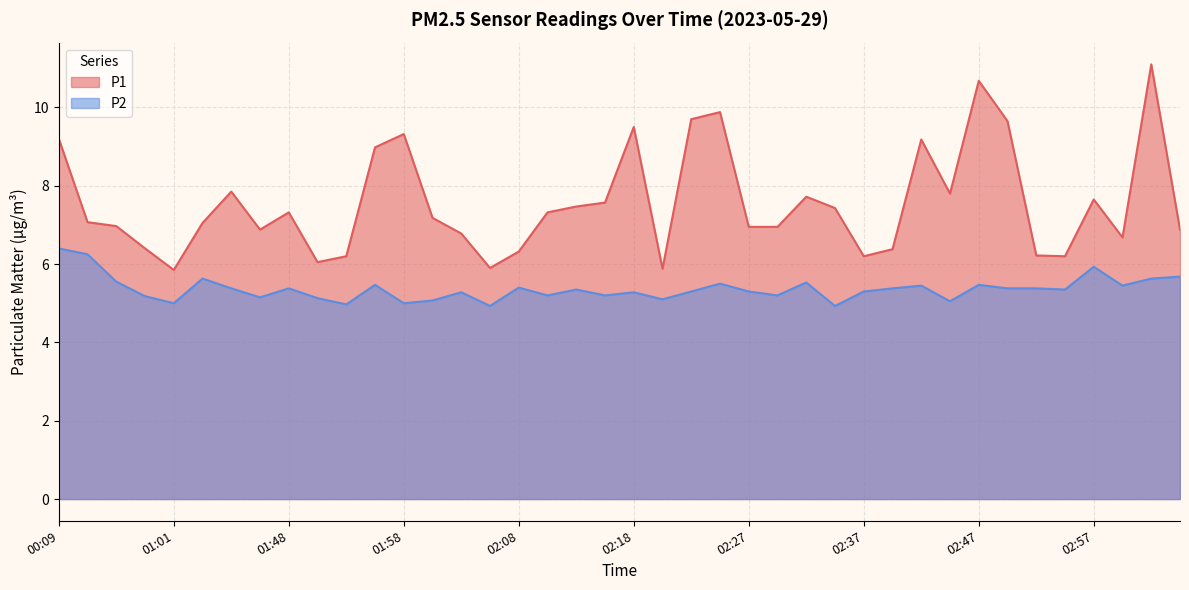

Where is P1 nearest to the value 8?

01:43